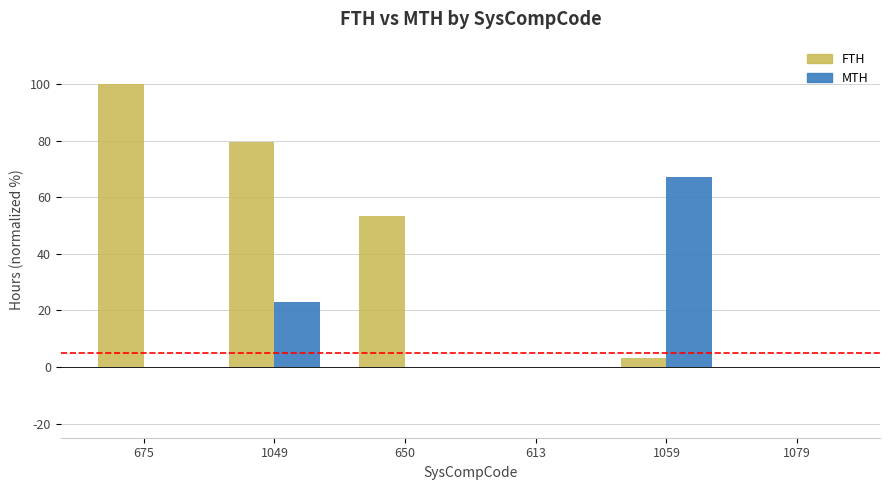

The MTH series shows 22.9 at 1049. True or false?

True